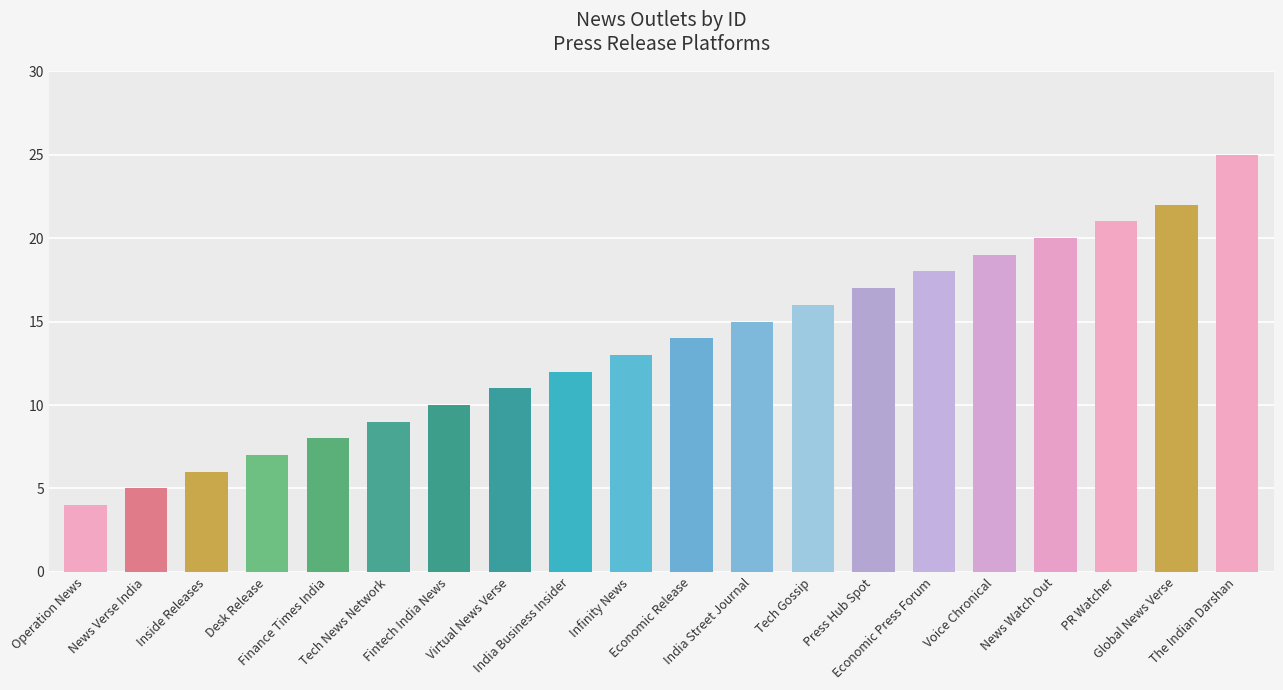

Which has a higher value, Global News Verse or Operation News?

Global News Verse